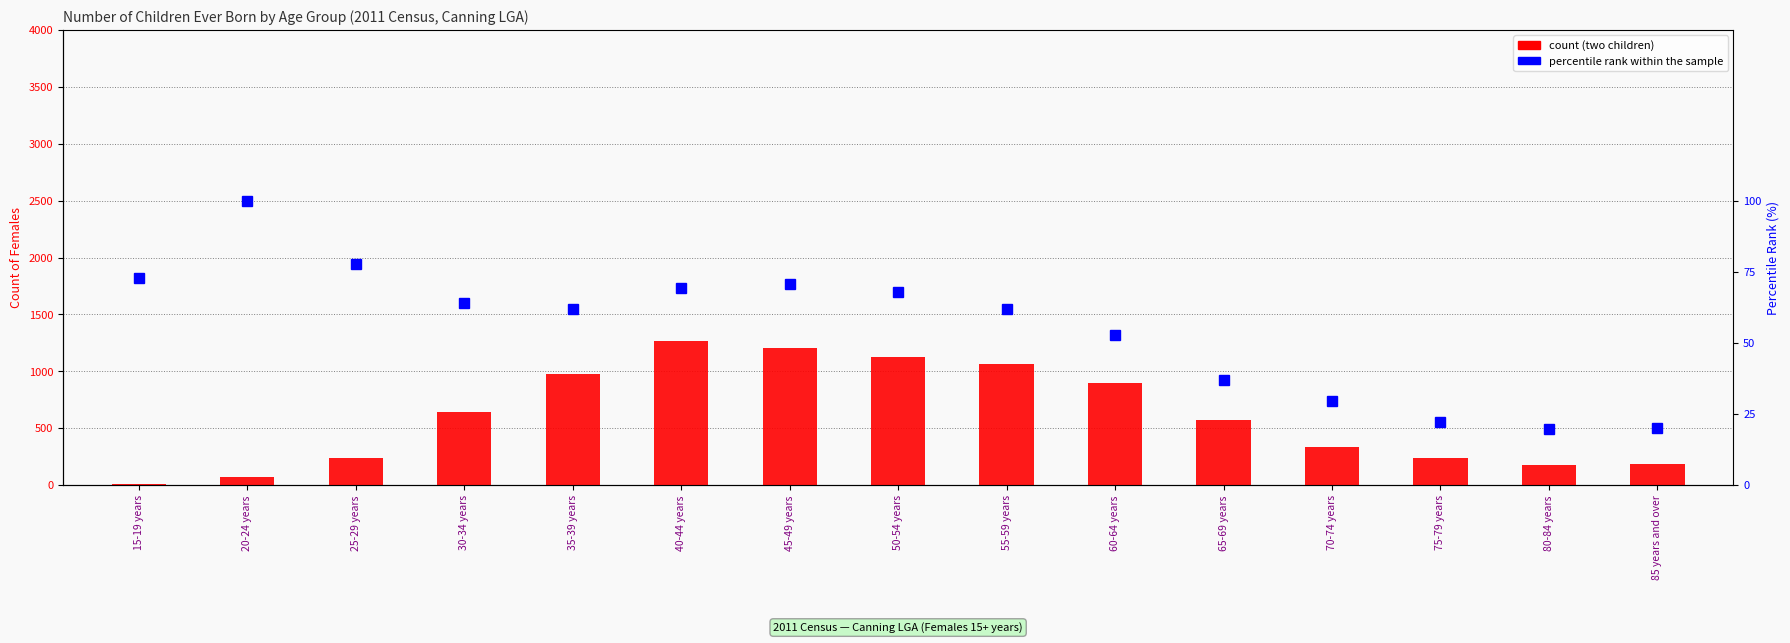

Reading left to right, what are all the values shown in this chart?

Two children: 7.0	70.0	238.0	647.0	980.0	1267.0	1208.0	1129.0	1068.0	897.0	573.0	335.0	236.0	181.0	184.0
percentile rank within the sample: 72.6	100.0	77.8	63.9	62.0	69.4	70.8	67.9	61.8	52.9	36.8	29.6	22.4	19.7	20.1